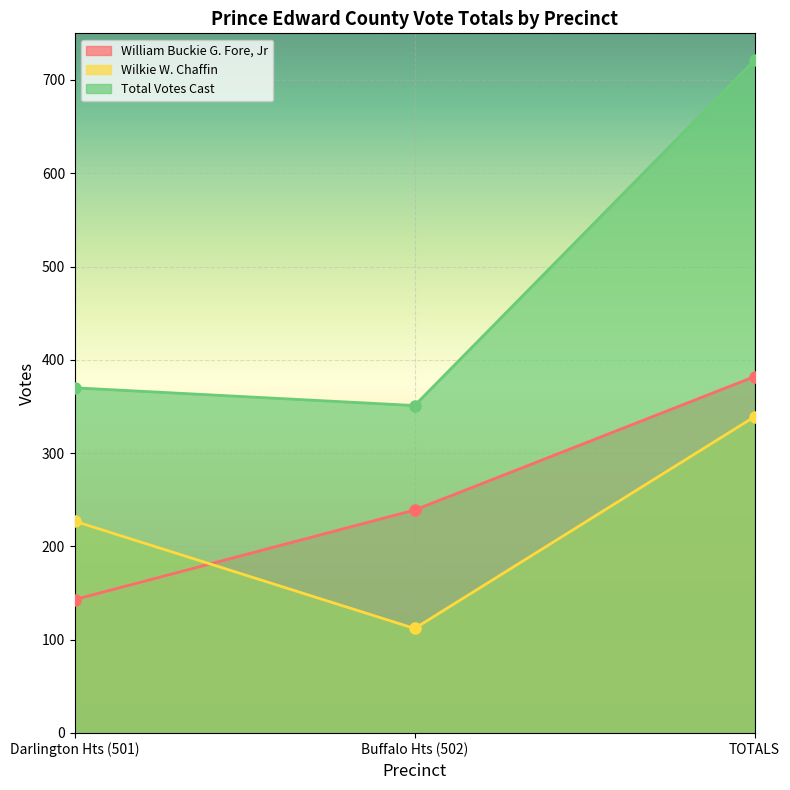

What position from the right is TOTALS?

1